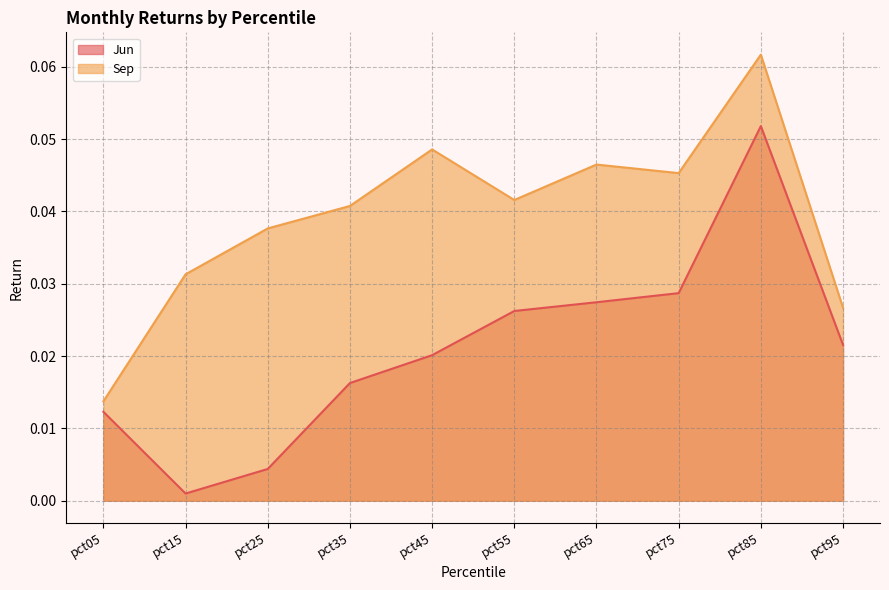

What are all the series names shown in the legend?

Jun, Sep